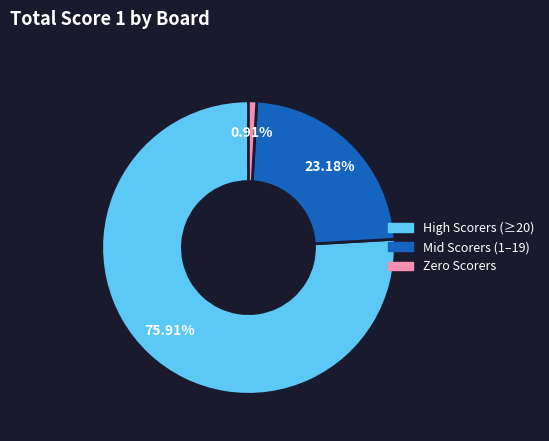

Does any single category account for the majority?

Yes